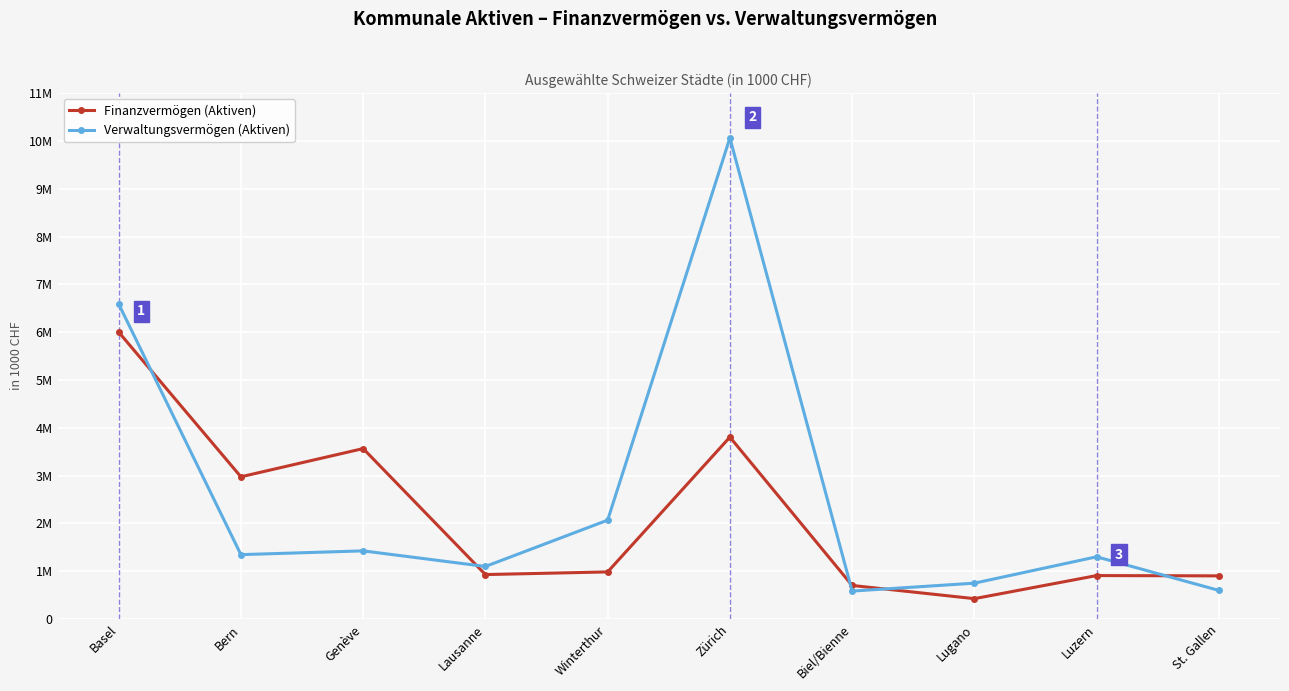

What position from the left is Luzern?

9